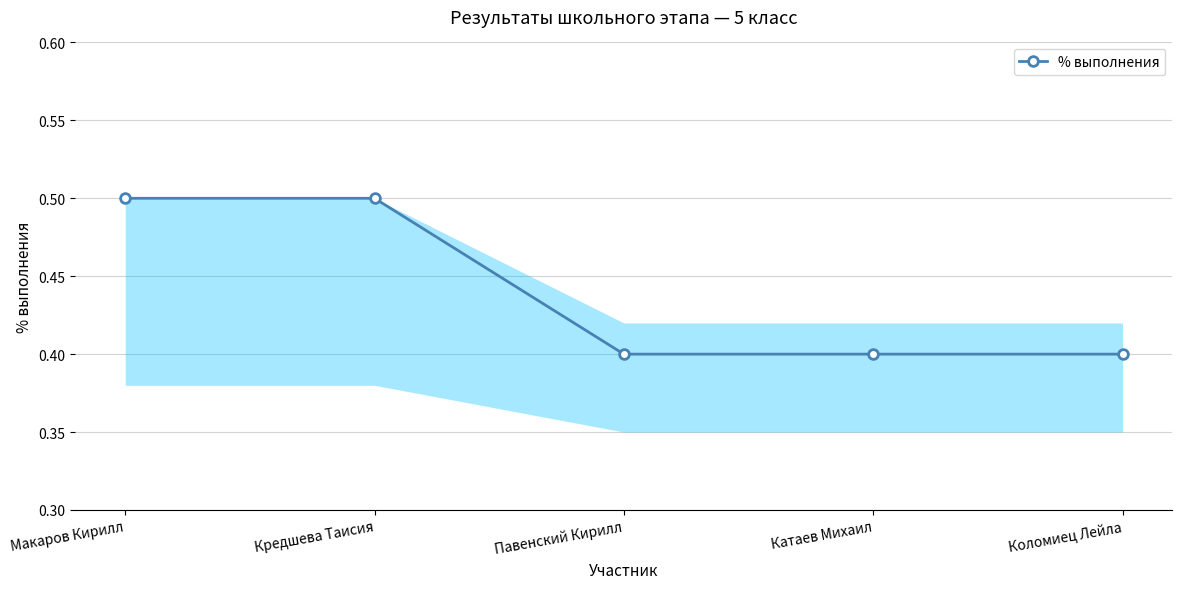

What is the label of the 5th point from the left?

Коломиец Лейла